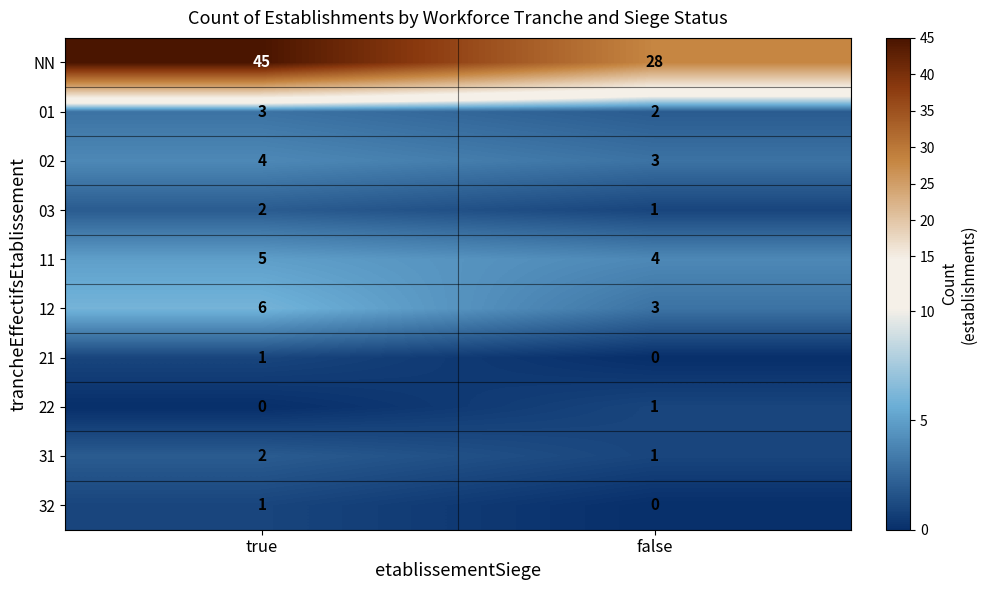

Is the value of 21 at false greater than the value of 12 at false?

No